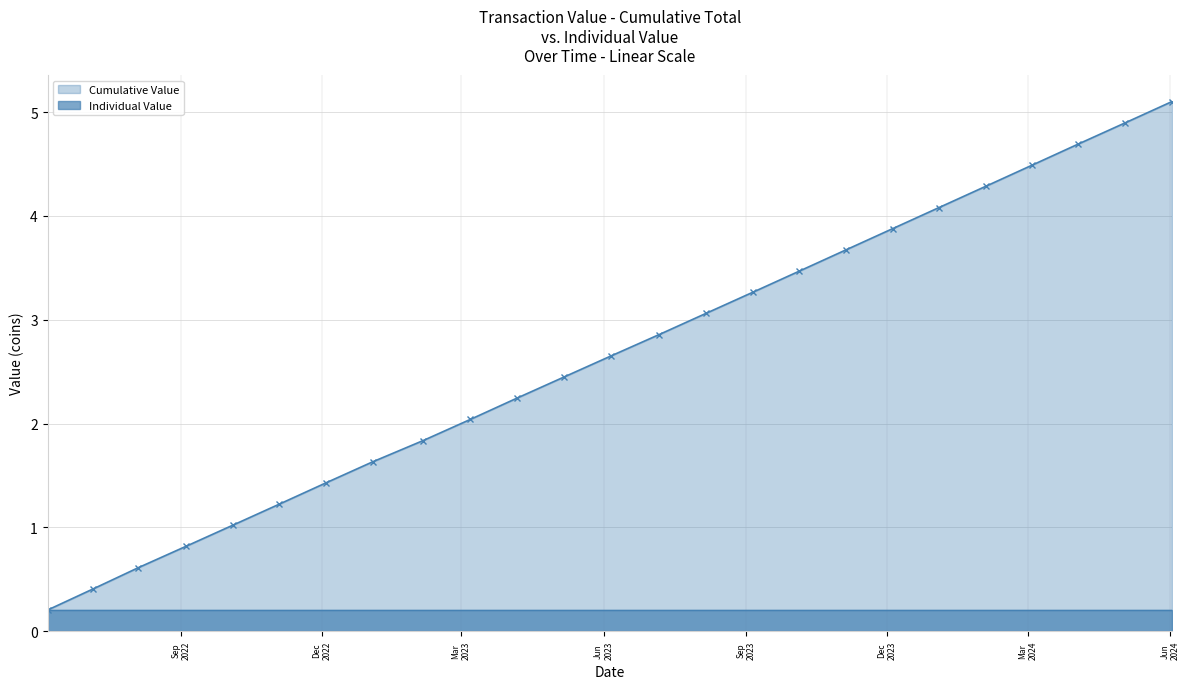

Reading left to right, what are all the values shown in this chart?

0.2	0.4	0.6	0.8	1.0	1.2	1.4	1.6	1.8	2.0	2.2	2.4	2.7	2.9	3.1	3.3	3.5	3.7	3.9	4.1	4.3	4.5	4.7	4.9	5.1